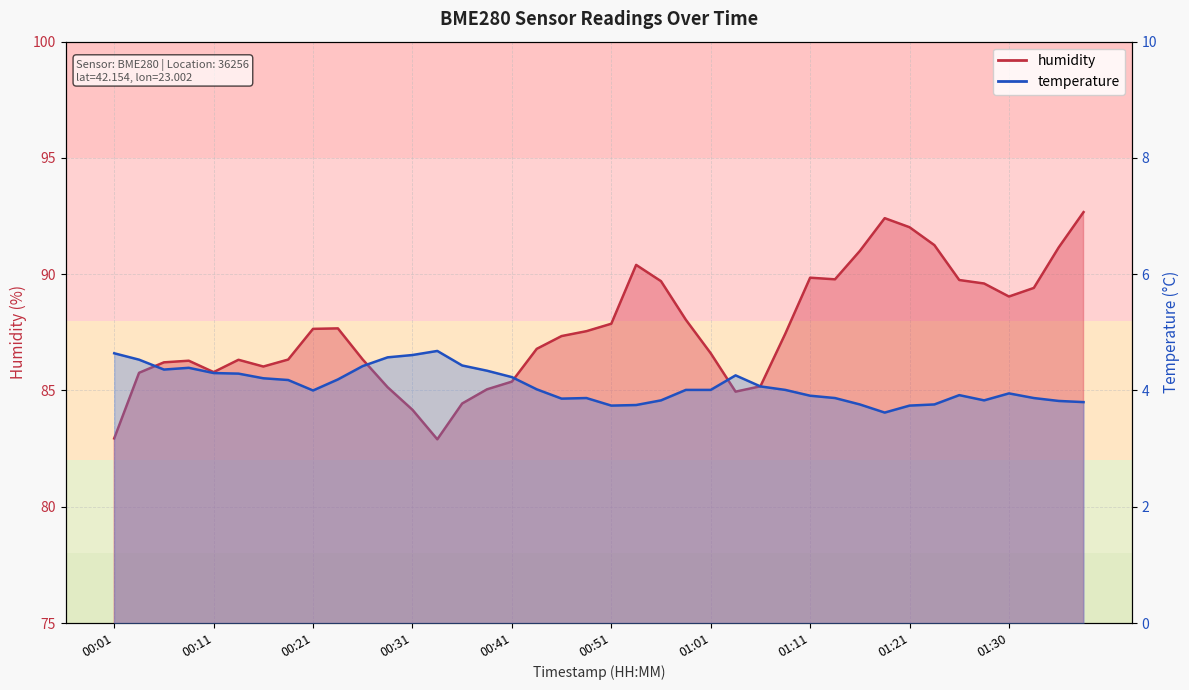

At which category is the sum across all series the highest?

01:38